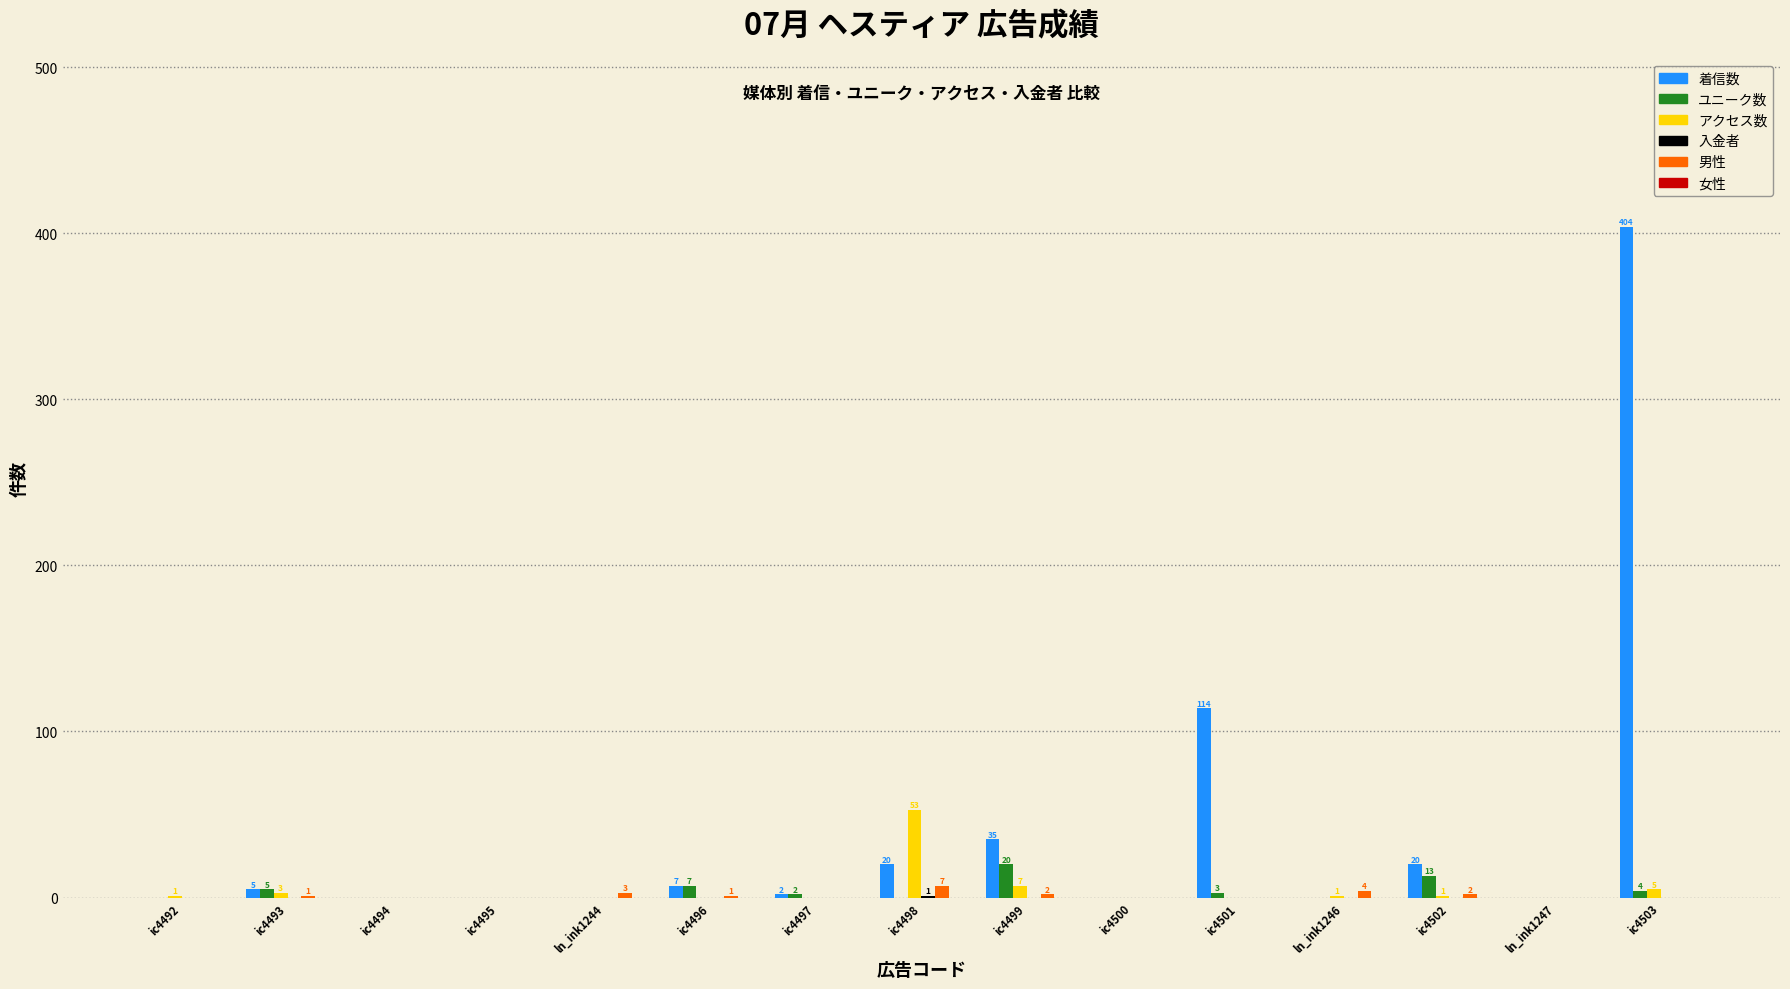

Is it true that 着信数 equals 114 at ic4501?

True